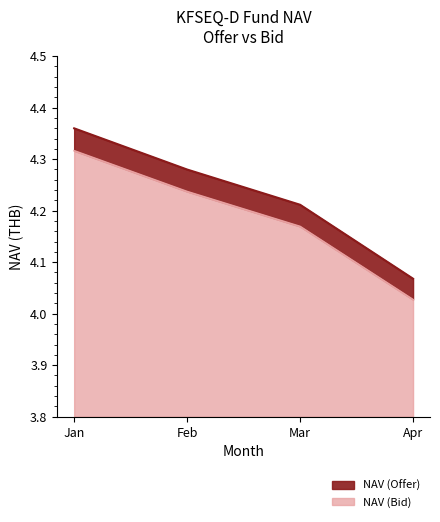

What is the value of the NAV (Offer) point at the 2nd from the left?

4.3